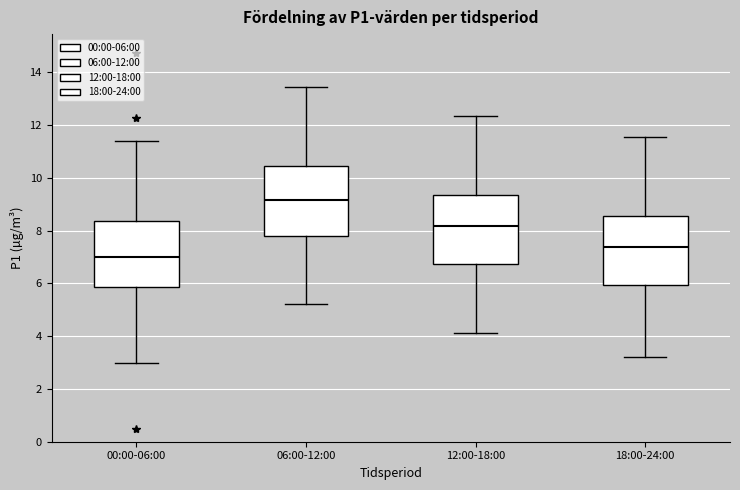

Reading left to right, transcribe this box plot: for each box, give where its median line is, the range the box spans, and where its two whiskers end, as read against the y-axis. The values are not printed on the chart, so give them approximately, as read against the axis.

00:00-06:00: median 7.0, box 5.8 to 8.4, whiskers 3.0 to 11.4
06:00-12:00: median 9.2, box 7.8 to 10.4, whiskers 5.2 to 13.4
12:00-18:00: median 8.2, box 6.8 to 9.4, whiskers 4.2 to 12.4
18:00-24:00: median 7.4, box 6.0 to 8.6, whiskers 3.2 to 11.6